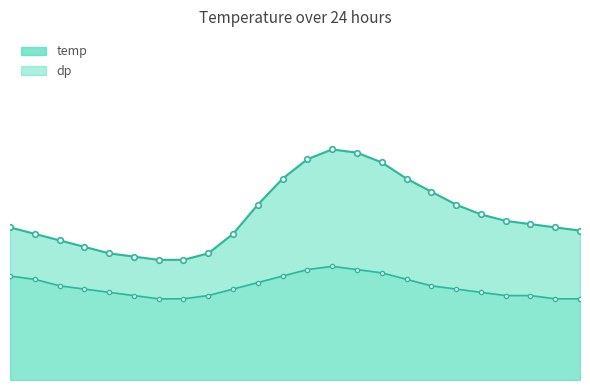

Reading left to right, transcribe all the data shown in this chart.

temp: 00:00=4.7	01:00=4.5	02:00=4.3	03:00=4.1	04:00=3.9	05:00=3.8	06:00=3.7	07:00=3.7	08:00=3.9	09:00=4.5	10:00=5.4	11:00=6.2	12:00=6.8	13:00=7.1	14:00=7.0	15:00=6.7	16:00=6.2	17:00=5.8	18:00=5.4	19:00=5.1	20:00=4.9	21:00=4.8	22:00=4.7	23:00=4.6
dp: 00:00=3.2	01:00=3.1	02:00=2.9	03:00=2.8	04:00=2.7	05:00=2.6	06:00=2.5	07:00=2.5	08:00=2.6	09:00=2.8	10:00=3.0	11:00=3.2	12:00=3.4	13:00=3.5	14:00=3.4	15:00=3.3	16:00=3.1	17:00=2.9	18:00=2.8	19:00=2.7	20:00=2.6	21:00=2.6	22:00=2.5	23:00=2.5